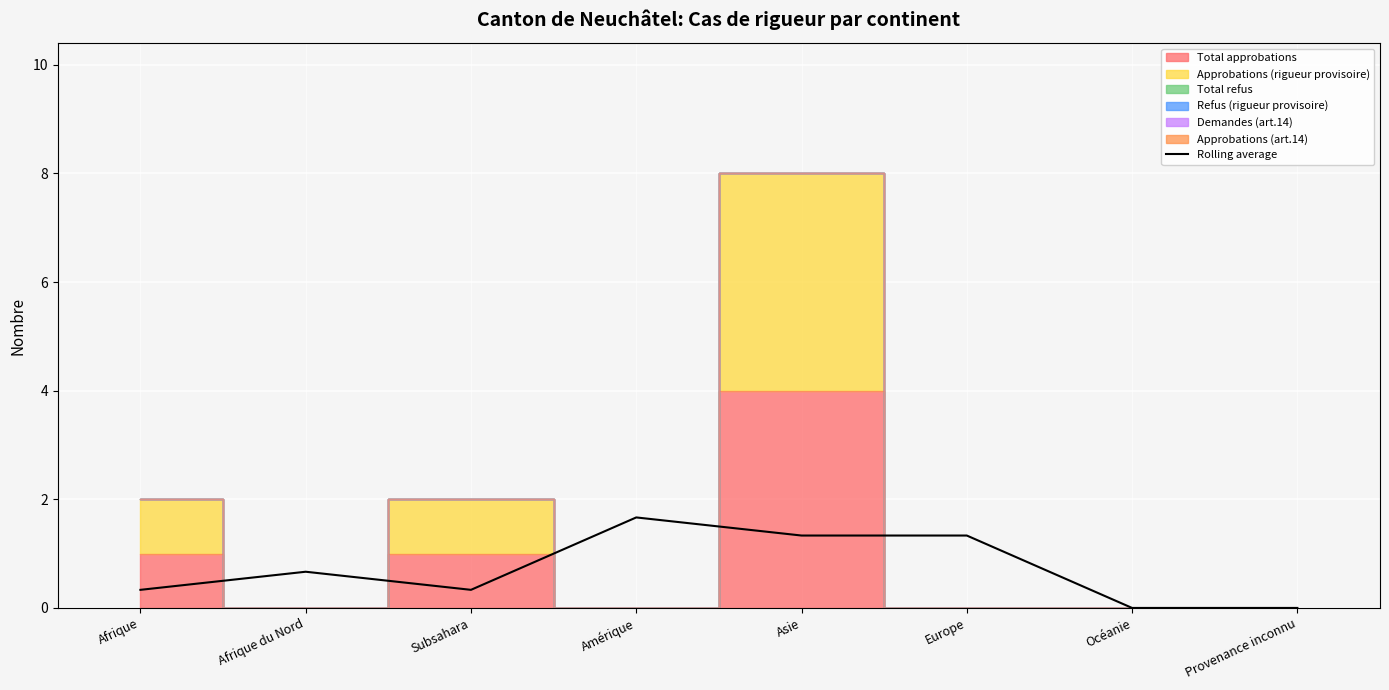

Reading right to left, transcribe all the data shown in this chart.

Provenance inconnu=0.0	Océanie=0.0	Europe=1.3	Asie=1.3	Amérique=1.7	Subsahara=0.3	Afrique du Nord=0.7	Afrique=0.3